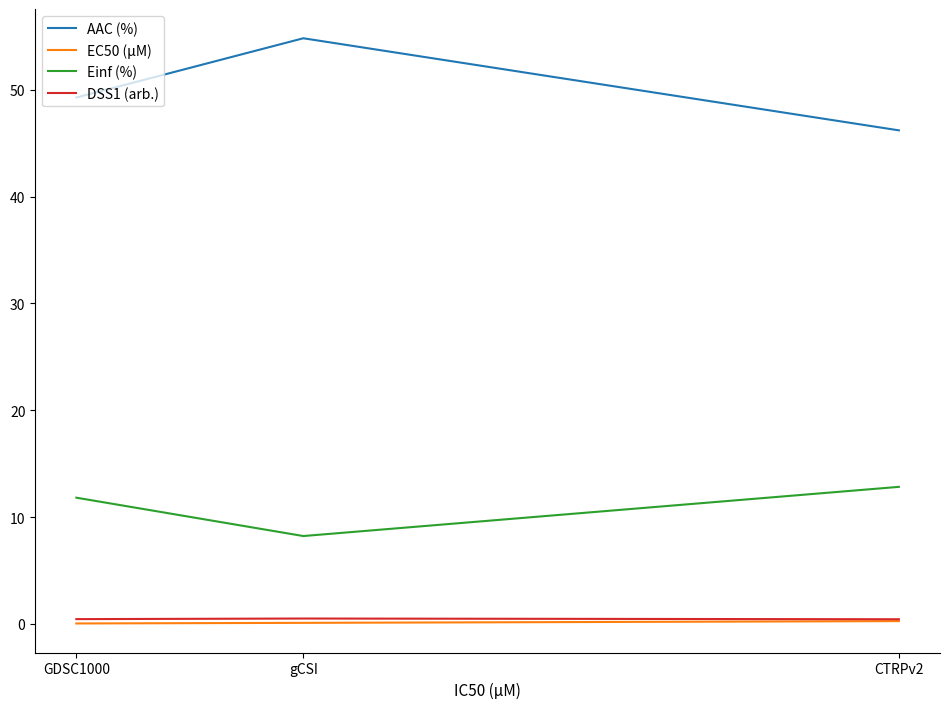

List the labels in order of AAC (%) value, smallest first.

CTRPv2, GDSC1000, gCSI